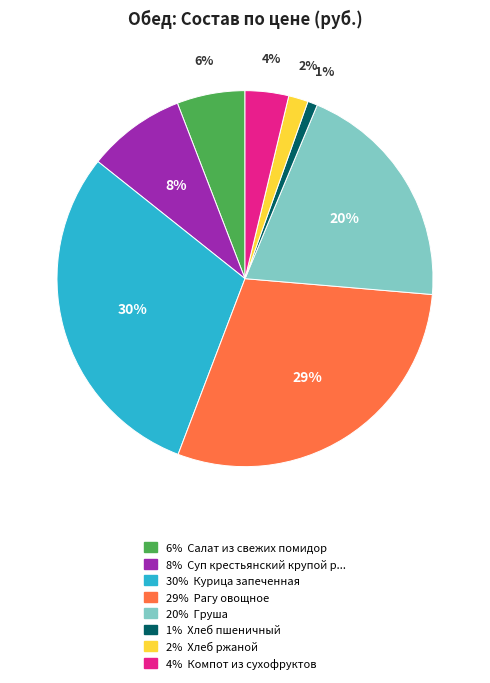

To the nearest percent, what is the average slice percentage?

12%